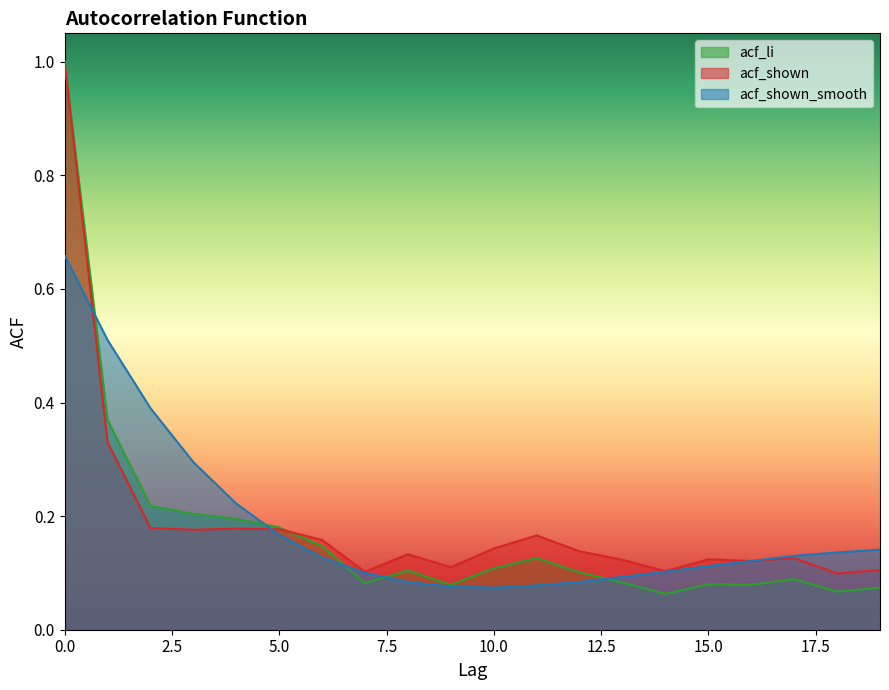

At how many categories does at least one series exceed 0?

20